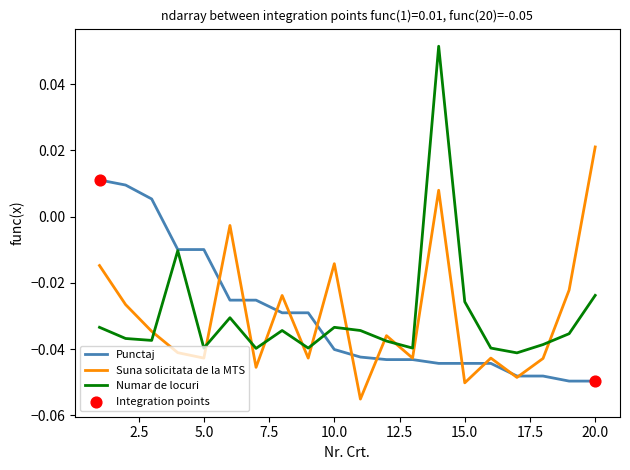

List the series in order of their peak value, lowest first.

Punctaj, Suna solicitata de la MTS, Numar de locuri